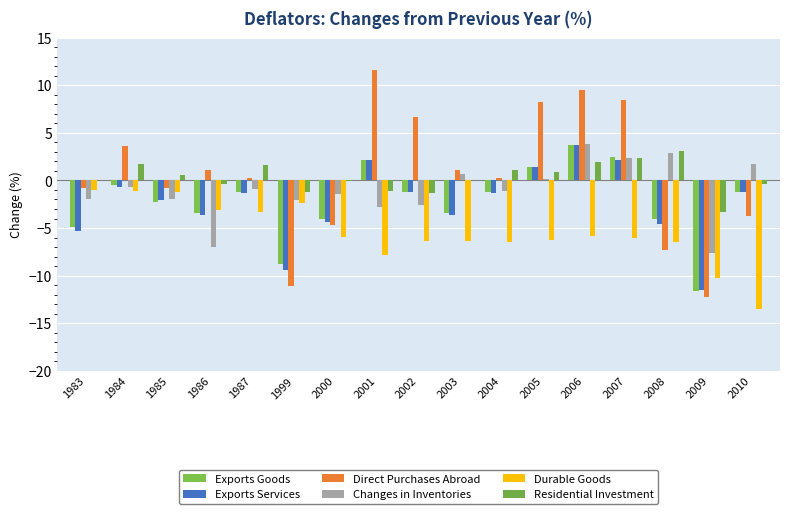

What are all the series names shown in the legend?

Exports Goods, Exports Services, Direct Purchases Abroad, Changes in Inventories, Durable Goods, Residential Investment